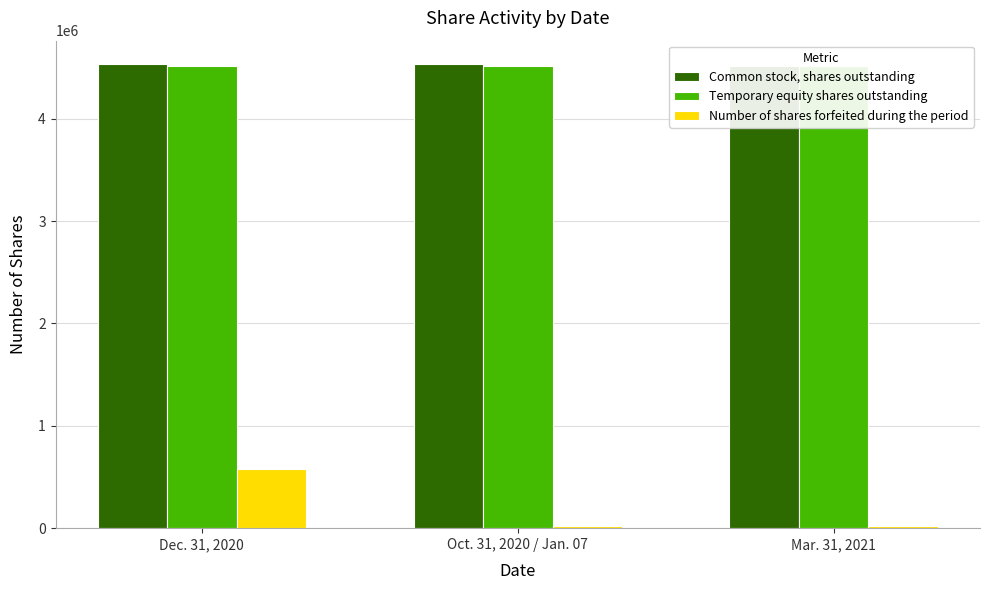

At how many categories does at least one series exceed 639303?

3